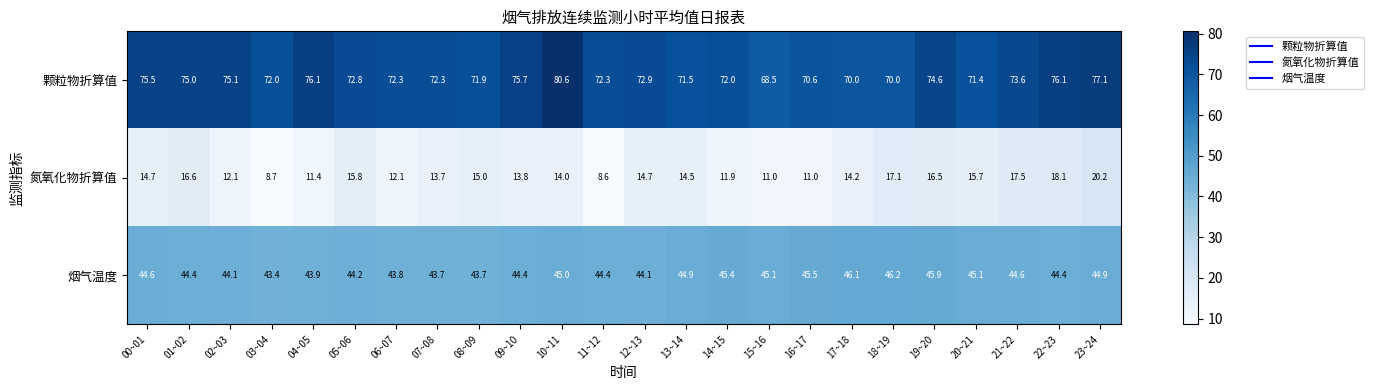

Between 04~05 and 22~23, which series saw the biggest shift?

氮氧化物折算值